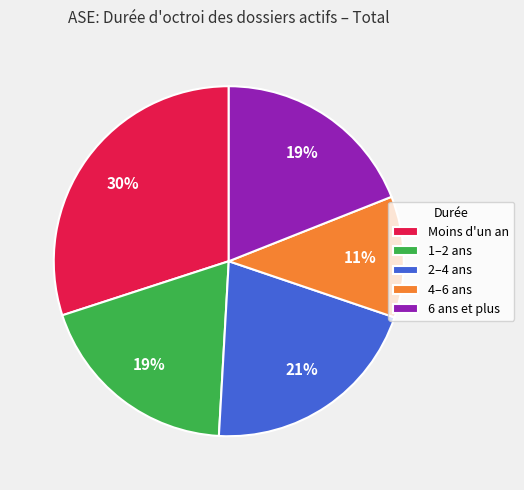

To the nearest percent, what is the average slice percentage?

20%